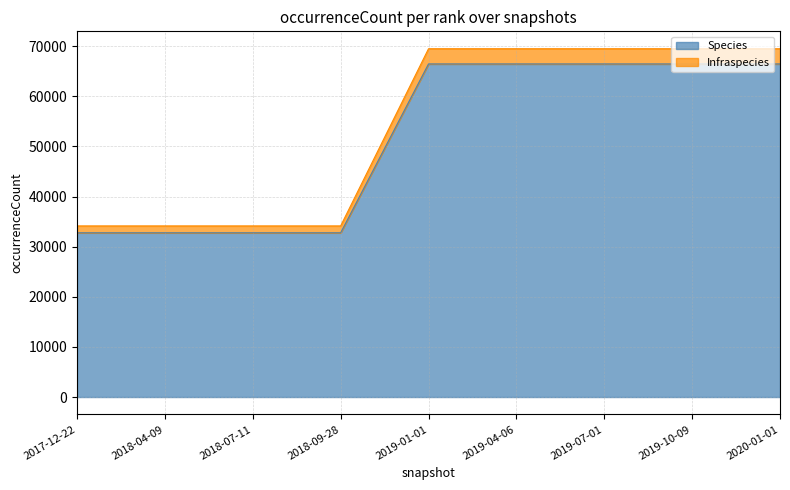

True or false: Infraspecies and Species intersect in this chart.

False